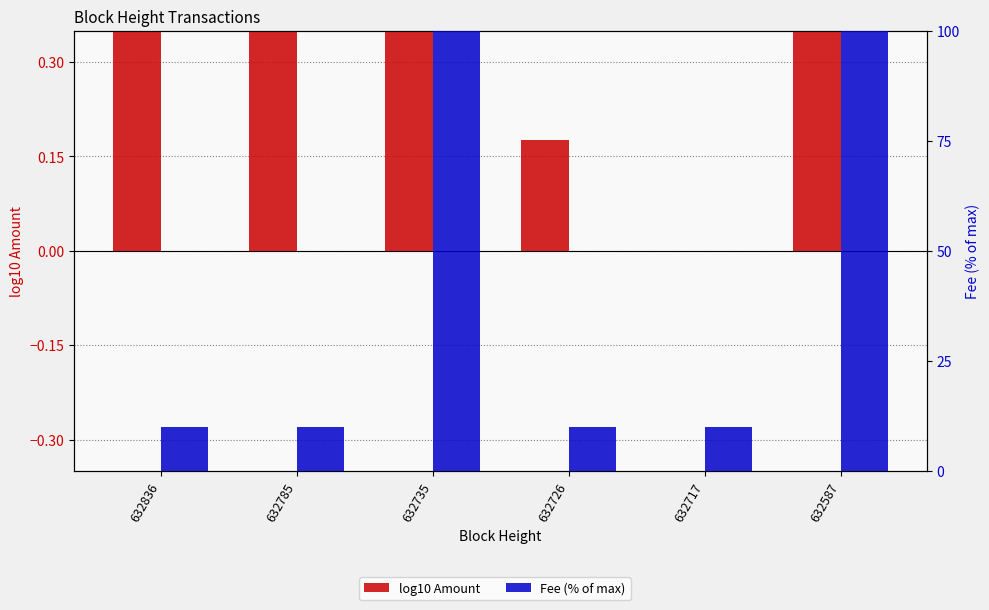

Which series has the widest spread of values?

Fee (% of max)